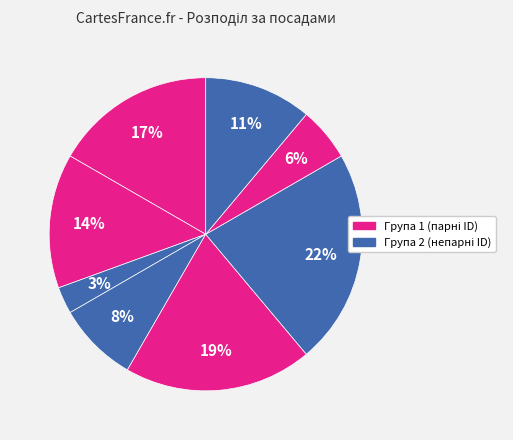

Count the number of slices in the pie.

8